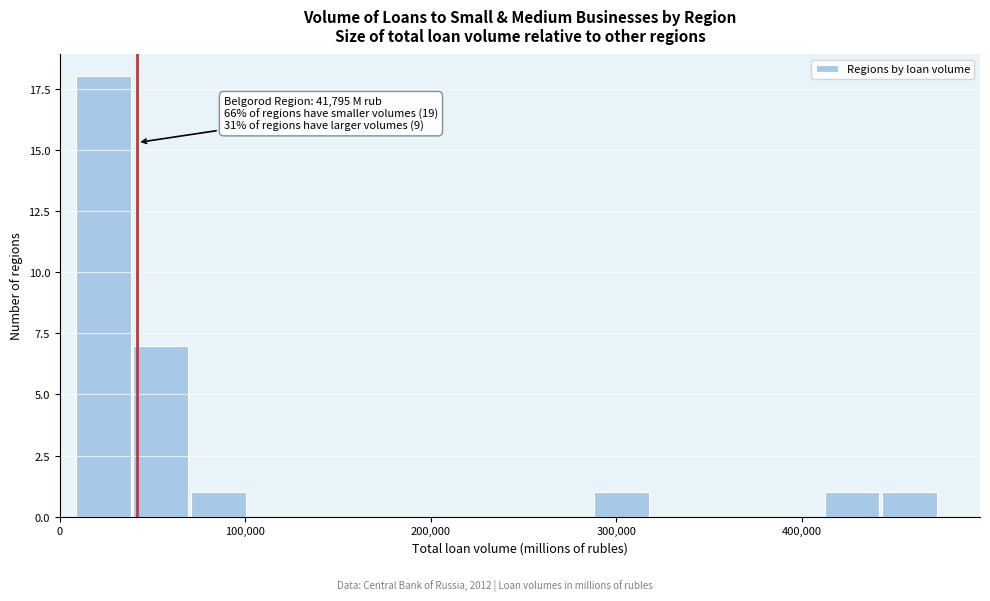

Read against the x-axis, roughly where is the centre of the tallest bar?

20000